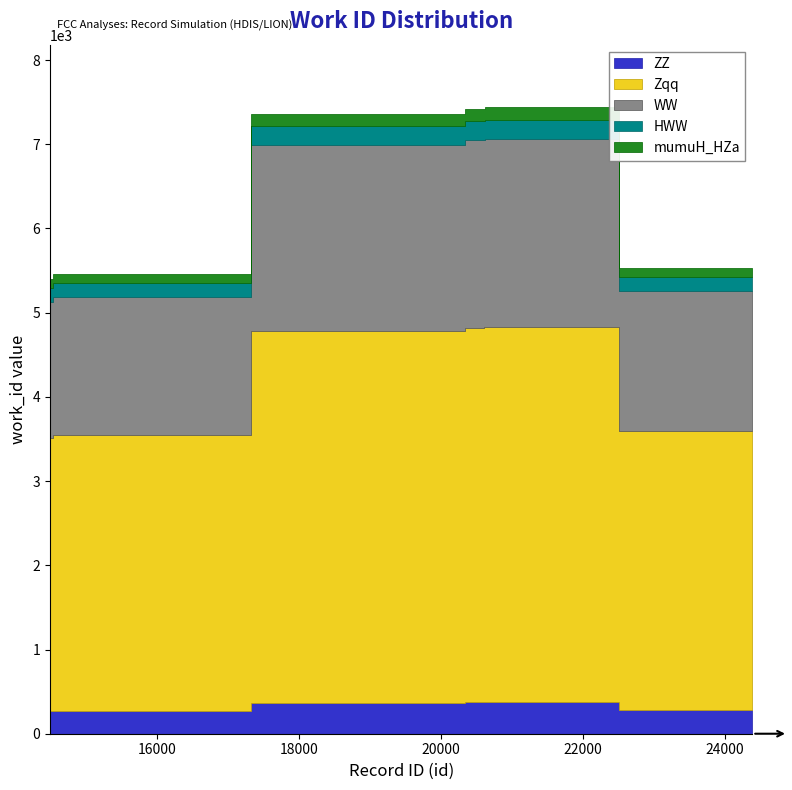

What is the difference between the maximum and minimum values?

2040